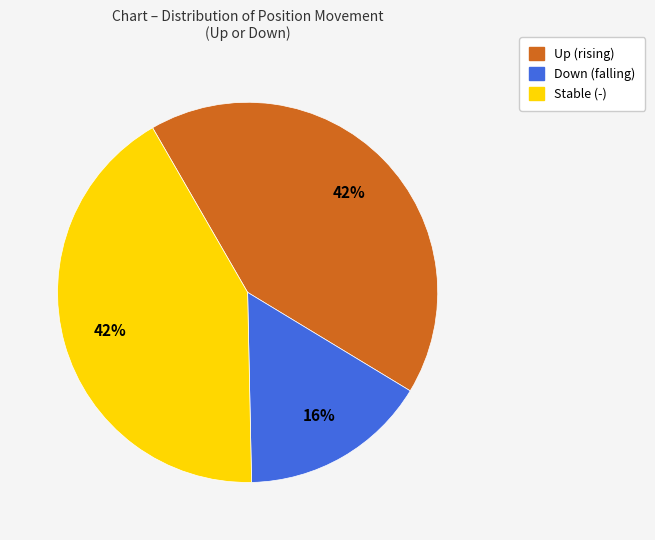

To the nearest percent, what is the difference between the largest and smallest slice percentages?

26%